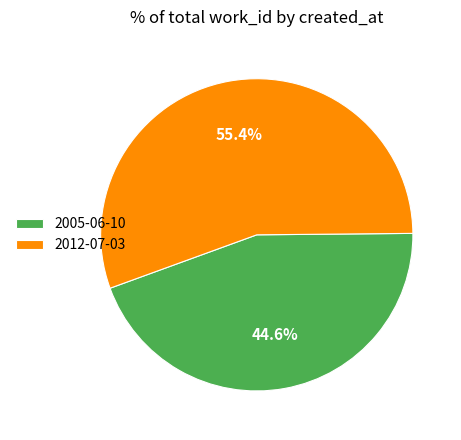

To the nearest percent, what percentage of the pie is 2012-07-03?

55%